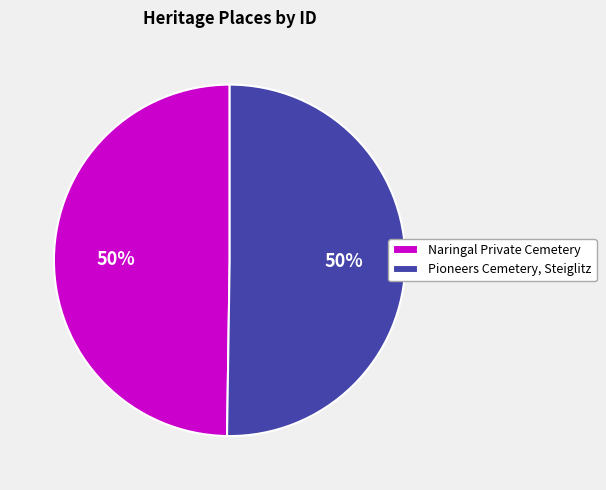

Count the number of slices in the pie.

2